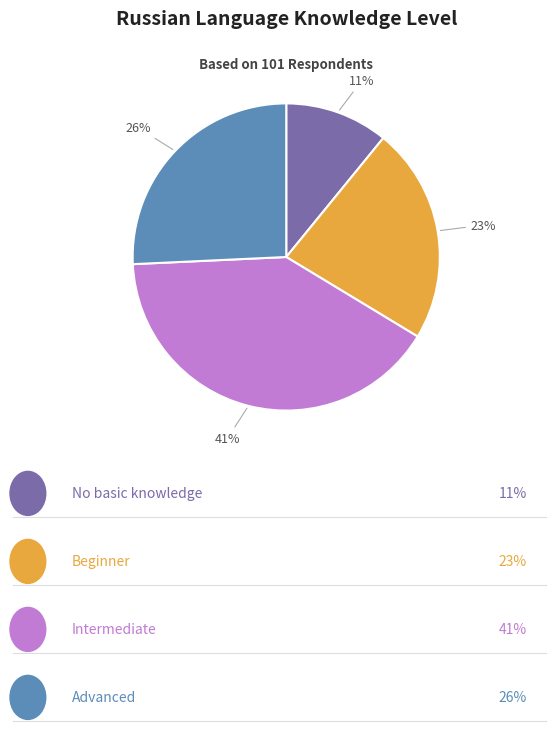

Does any single category account for the majority?

No